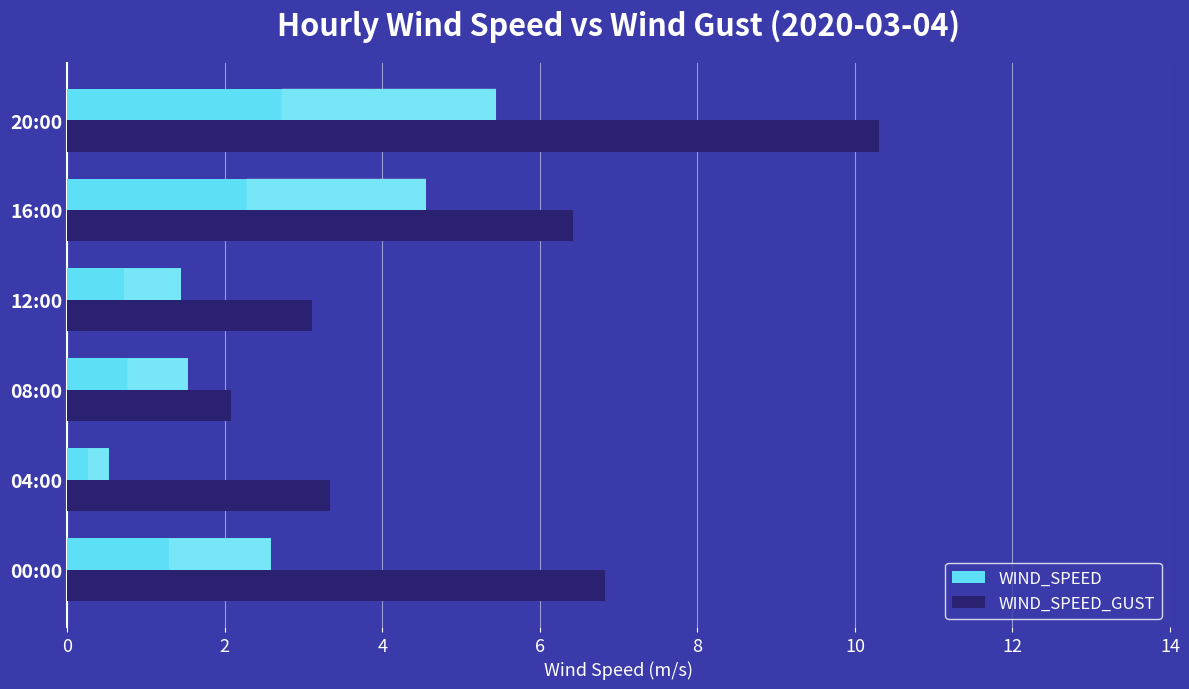

Rank the series by their maximum value, from lowest to highest.

WIND_SPEED, WIND_SPEED_GUST